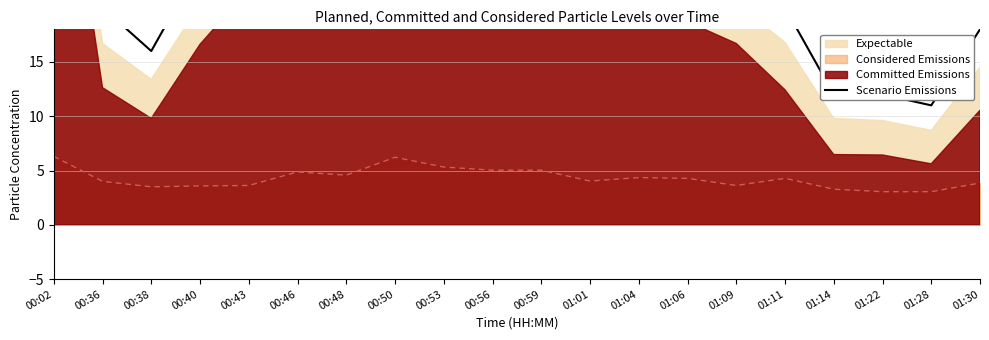

True or false: there are more than 2 points higher than both neighbors.

True